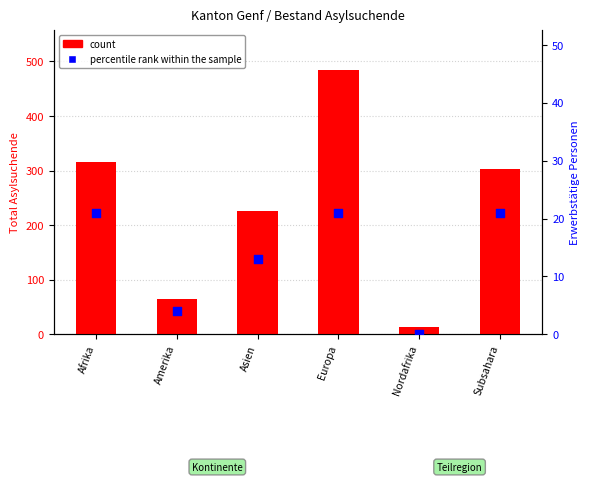

Which series contains the lowest Y value?

percentile rank within the sample